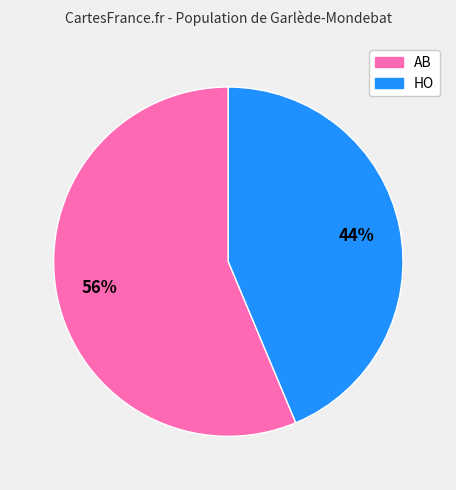

Which category has the biggest portion of the pie?

AB